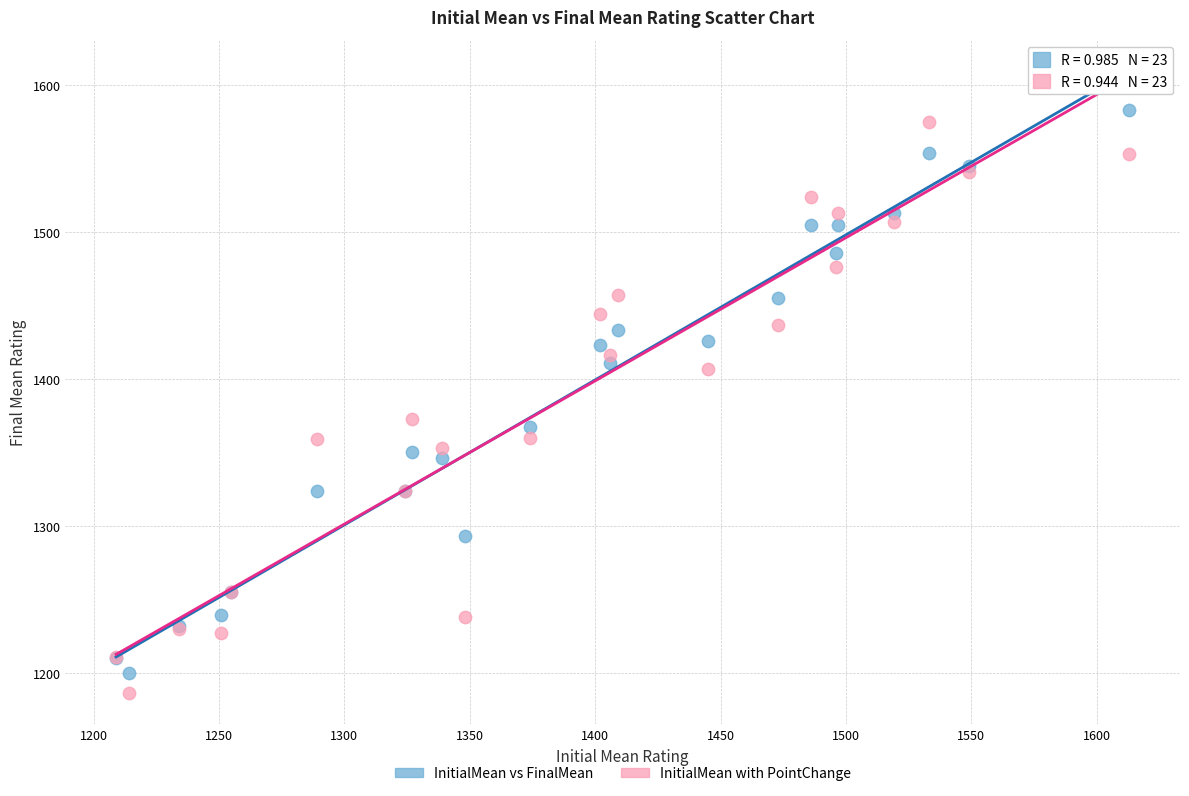

What is the X range (max minus min) for the scatter plot?

404